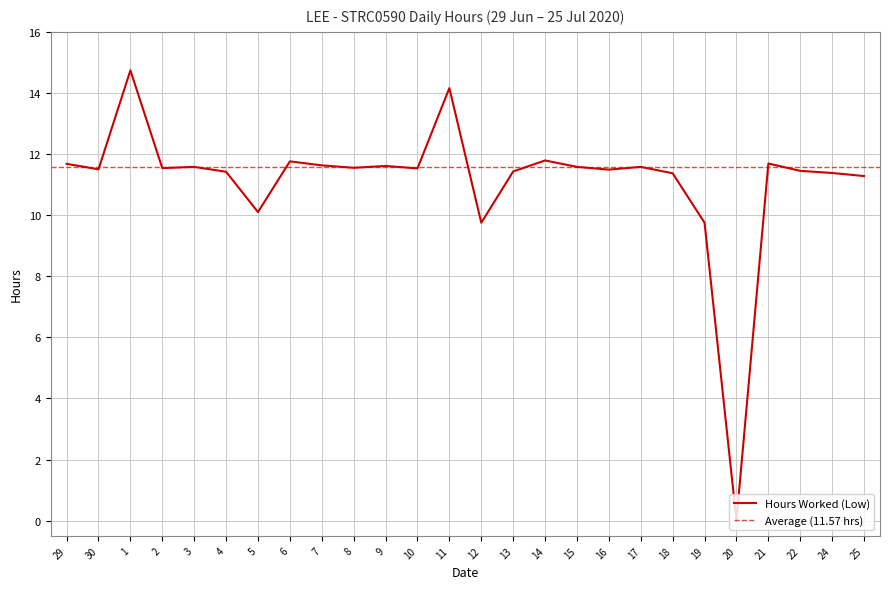

How many categories are shown in the chart?

26